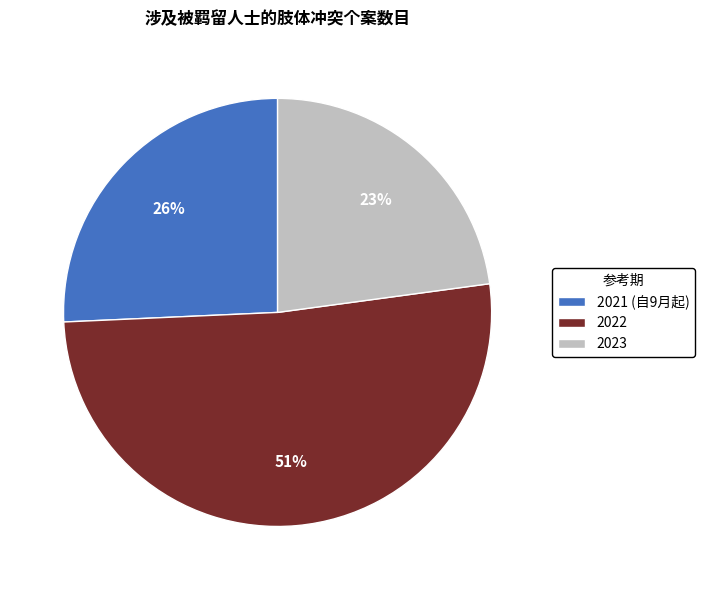

Is it true that 2021 (自9月起) is 26% of the pie?

True